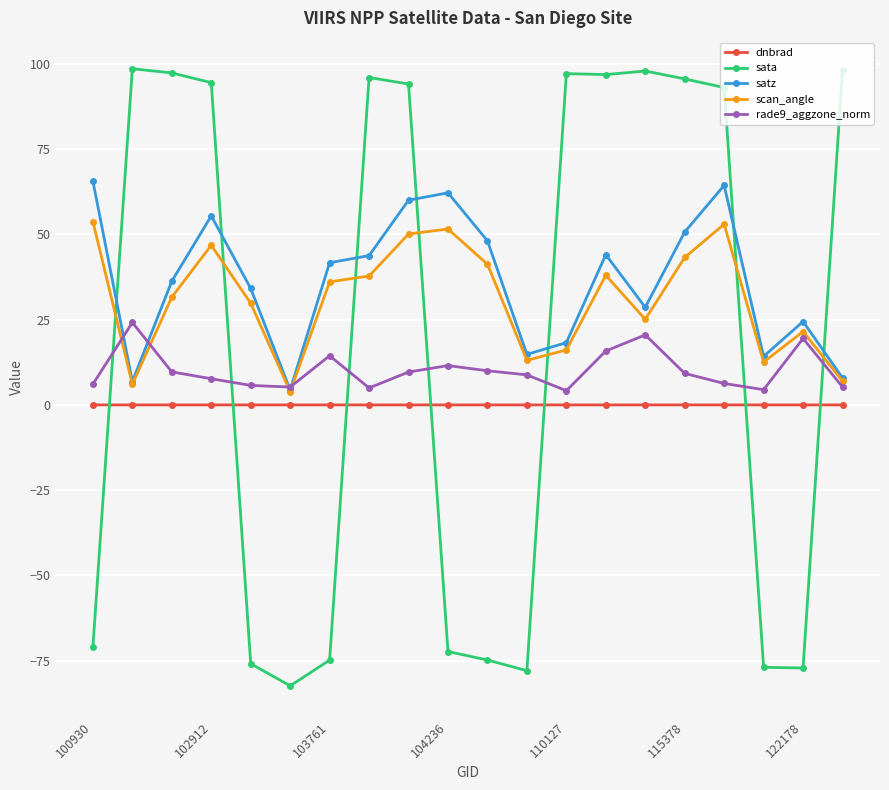

How many values in sata are above zero?

11